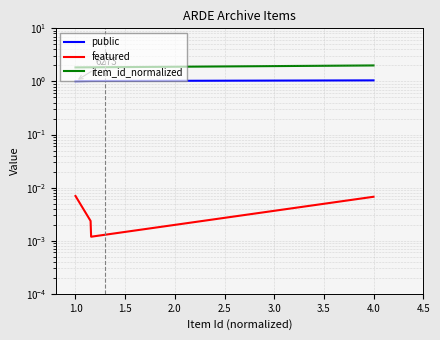

The value of featured at 0.5 is 0.0. True or false?

True